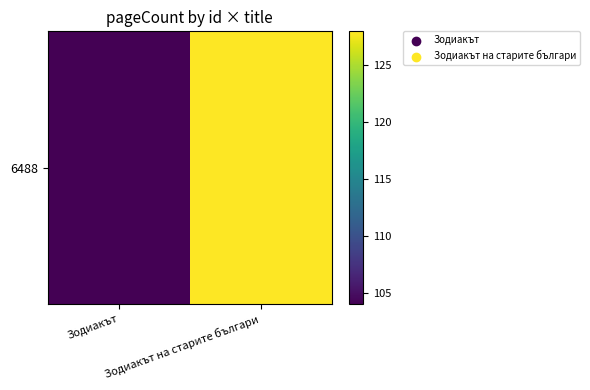

Count the number of data series in this chart.

1